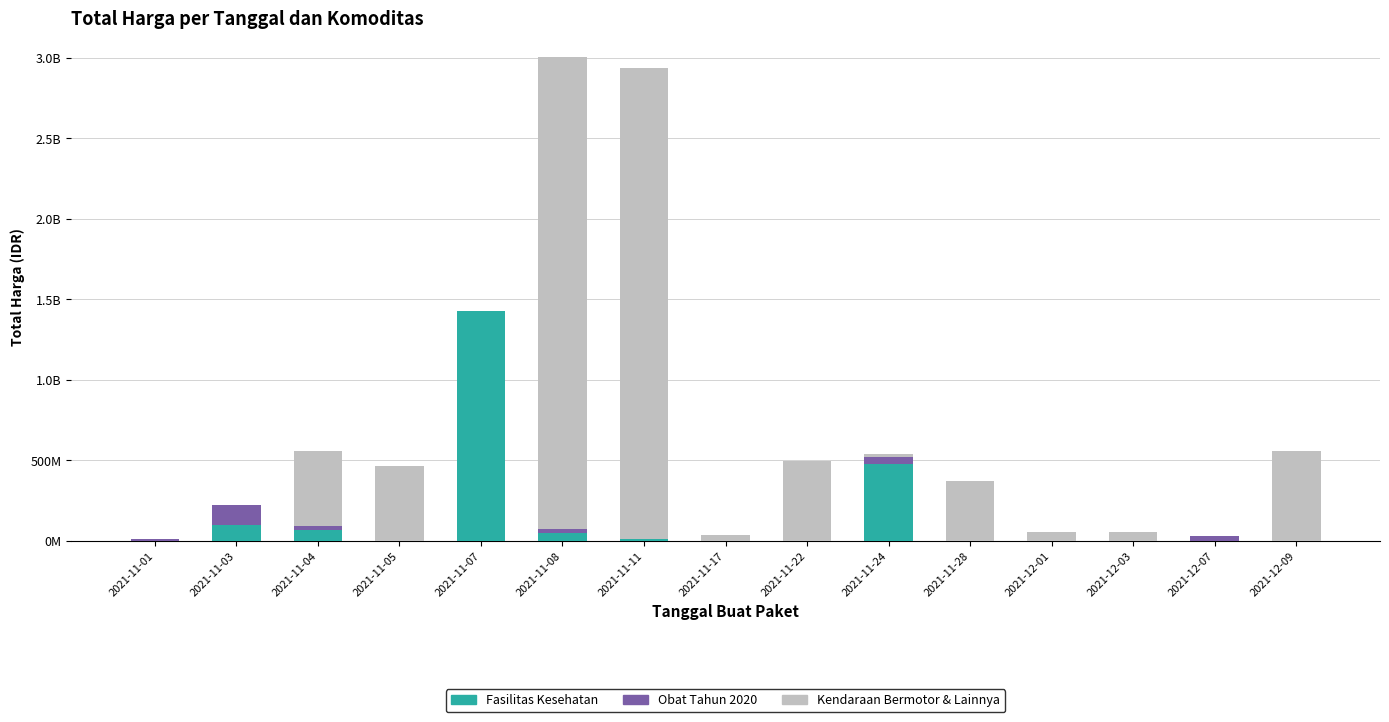

Are the bars grouped side by side (vs. stacked)?

No